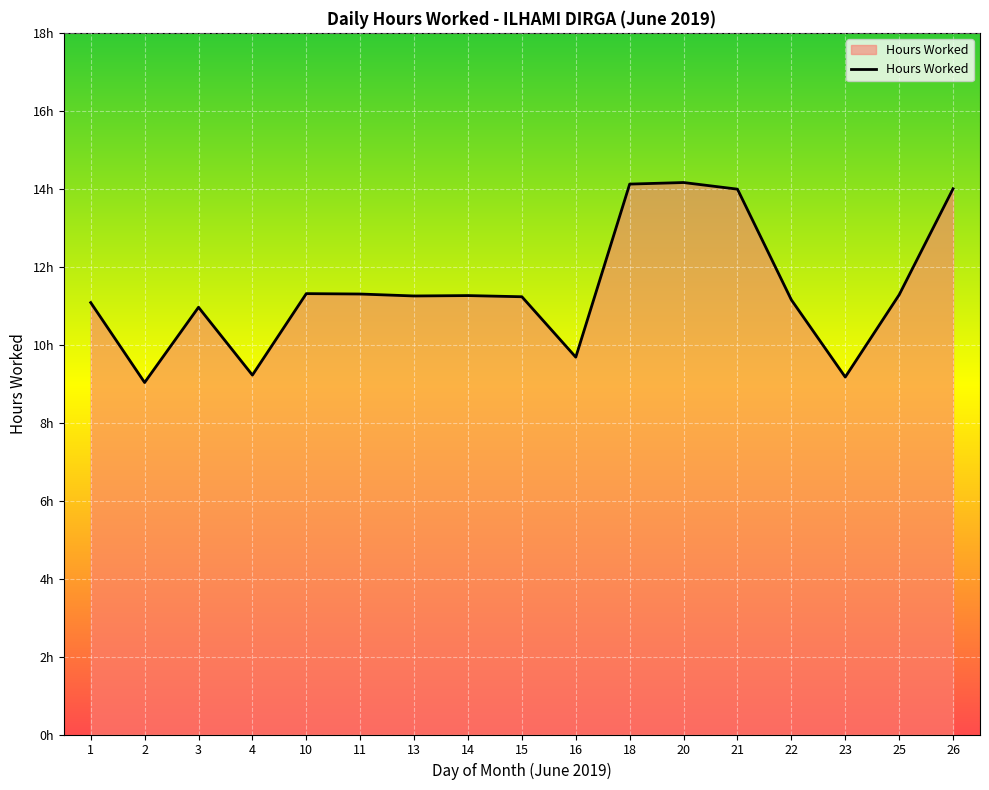

What is the smallest value displayed?

9.0